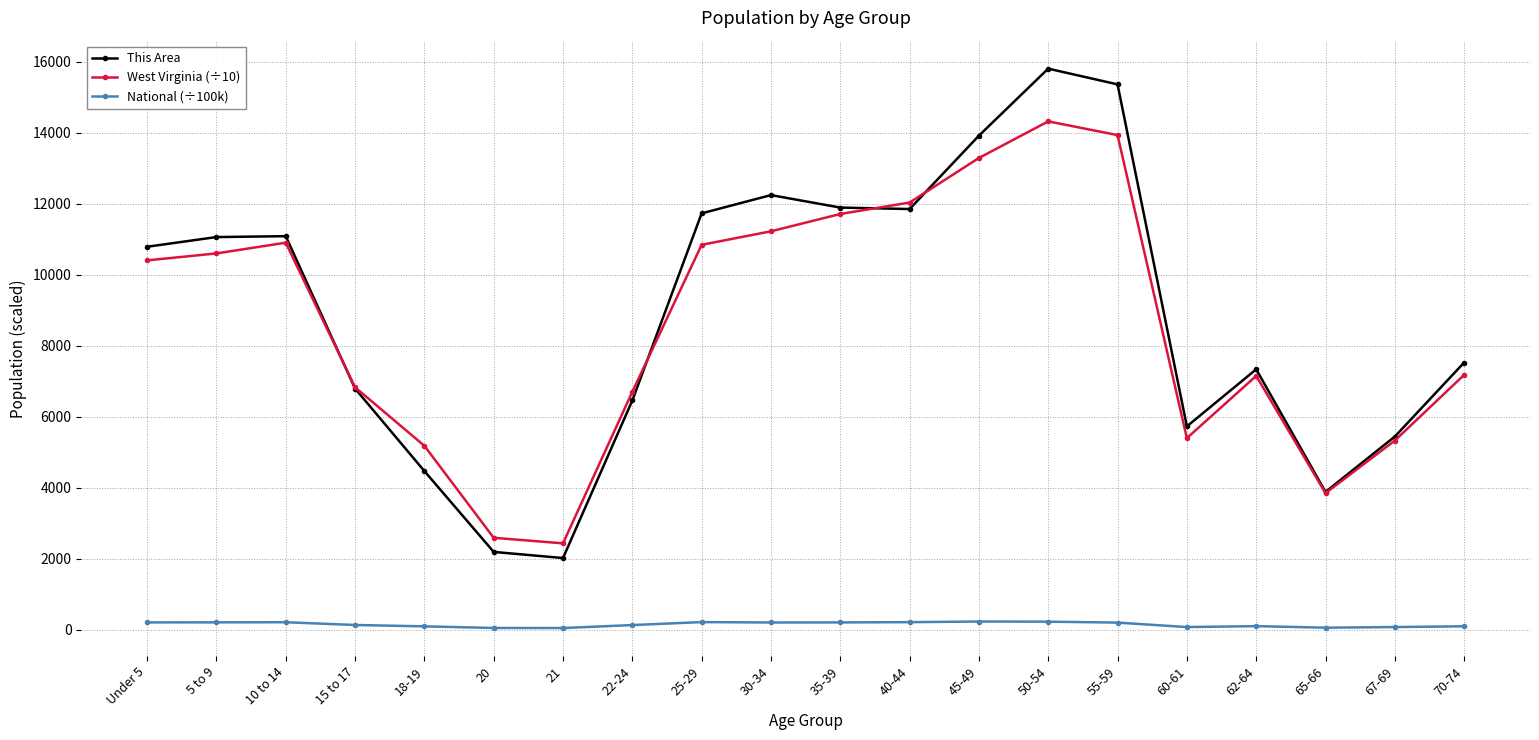

Between 10 to 14 and 55-59, which series saw the biggest shift?

This Area